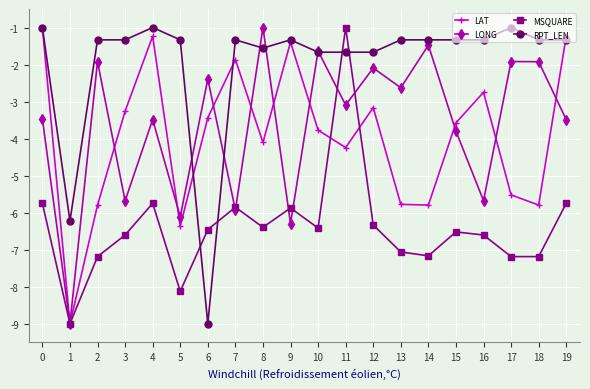

Does the chart have visible grid lines?

Yes